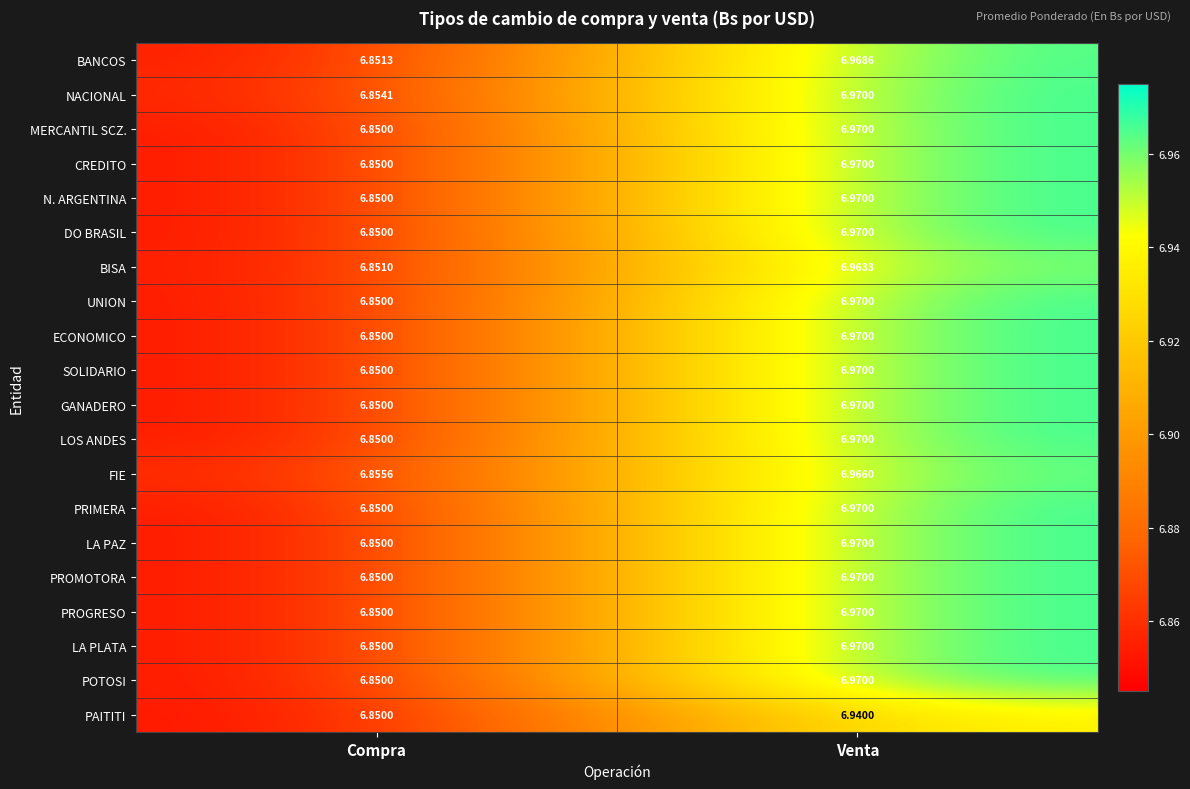

At which label is CREDITO closest to 6?

Compra